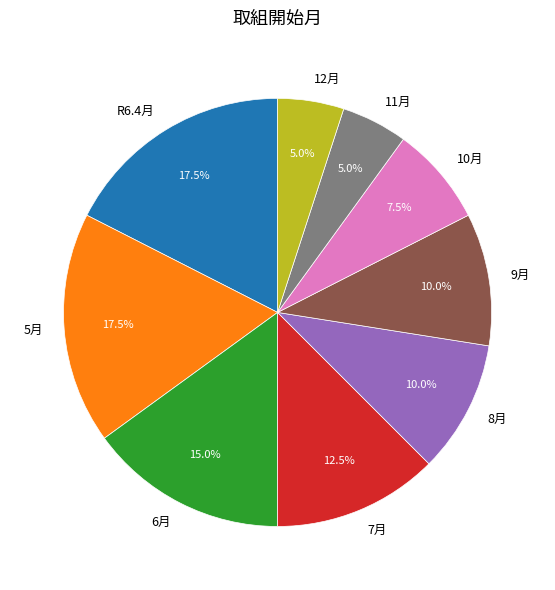

Is there any slice that represents more than half of the pie?

No